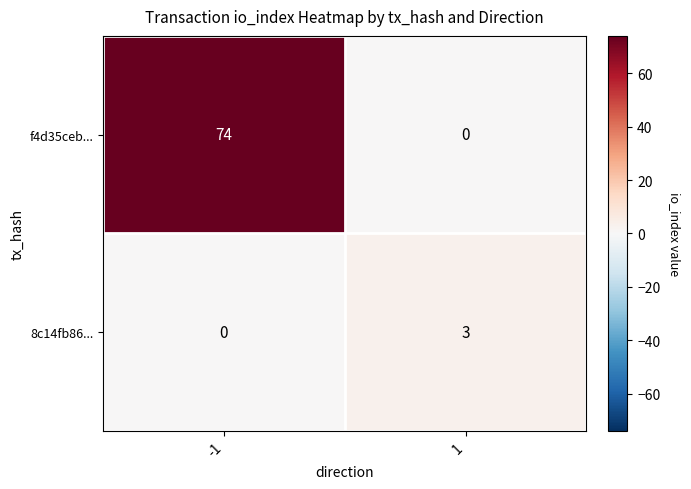

Read the f4d35ceb... value at -1, to the nearest 5.

75